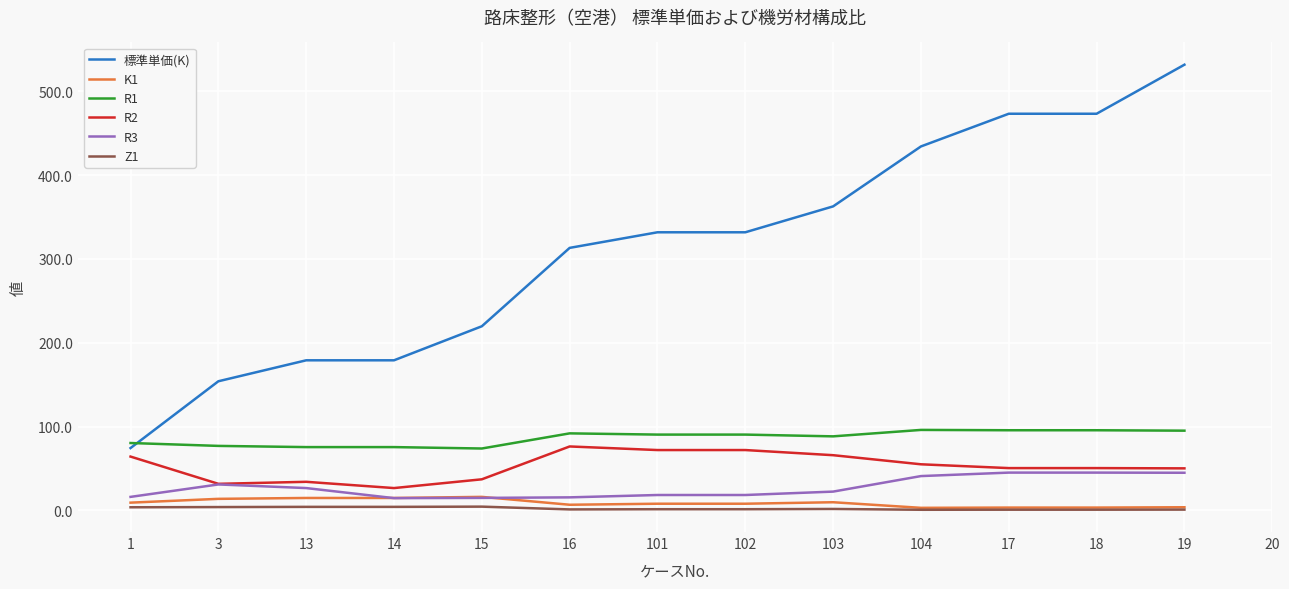

Is the value of R3 at 16 greater than the value of R2 at 3?

No